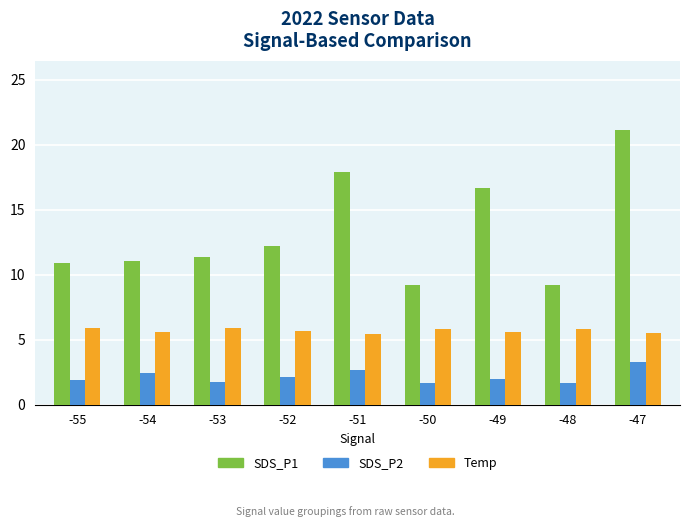

What is the greatest value displayed?

21.2